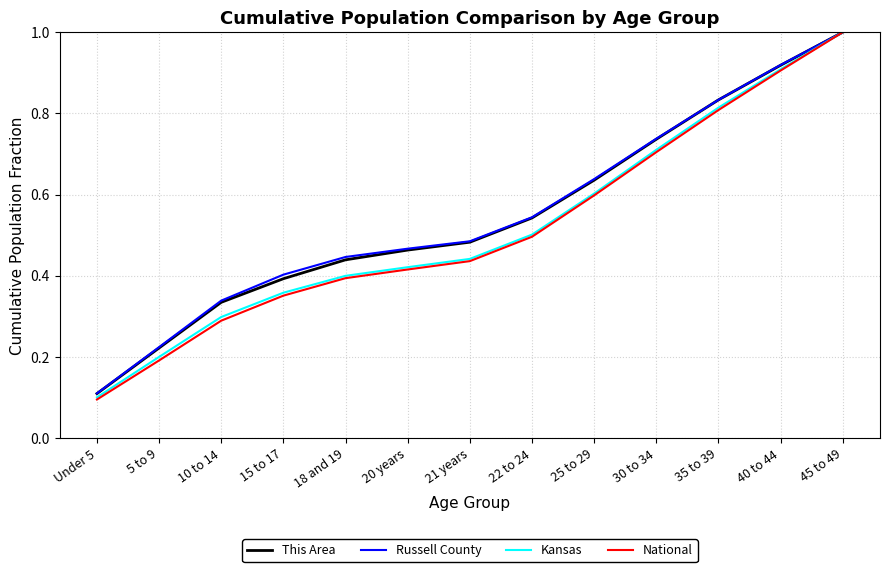

Which category has the lowest value in the National series?

Under 5